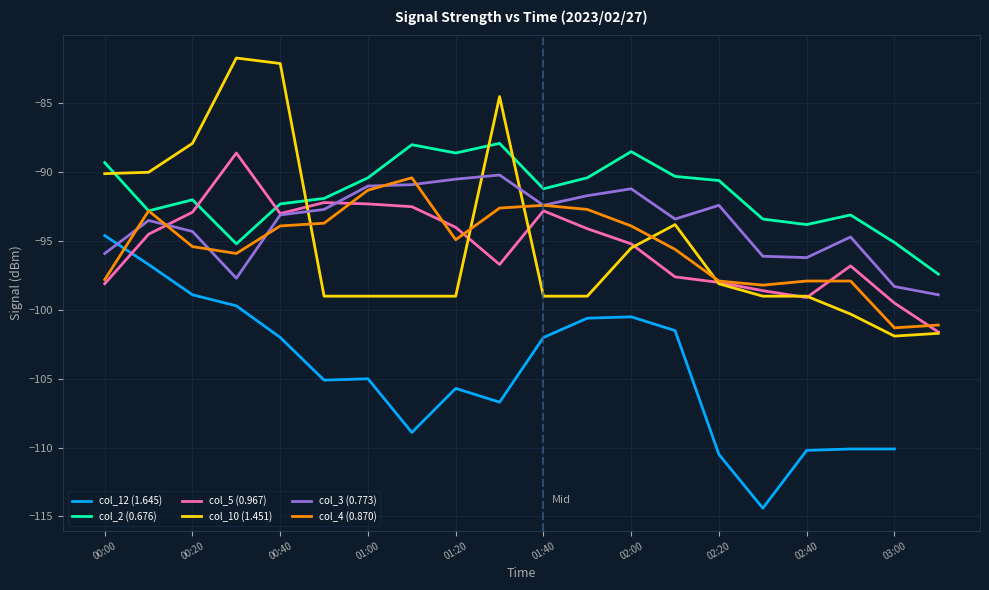

Read the col_2 (0.676) value at 03:00.

-95.1